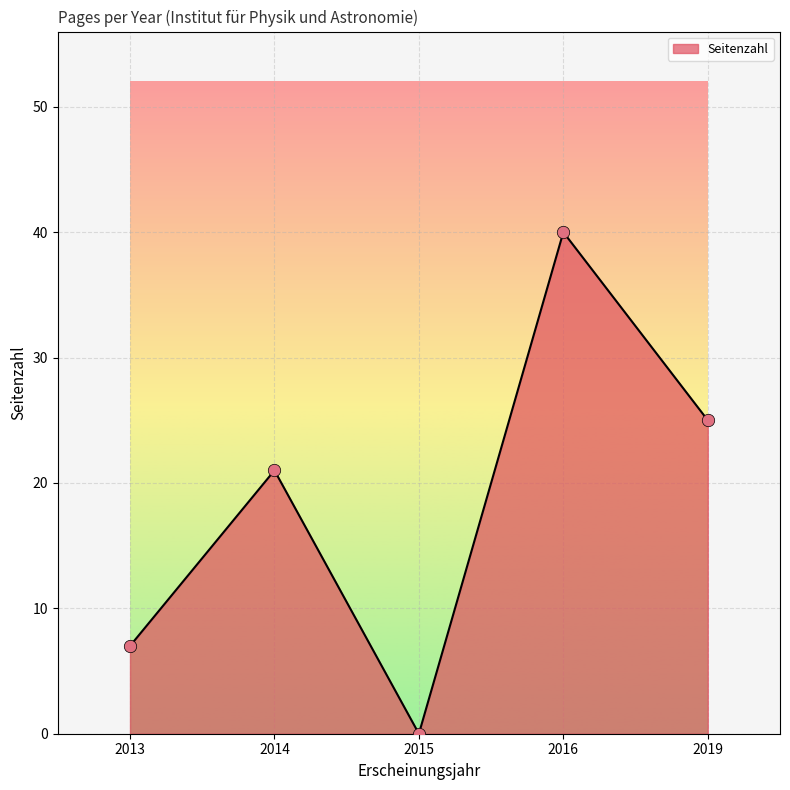

What is the ratio of the value at 2014 to the value at 2019?

0.8